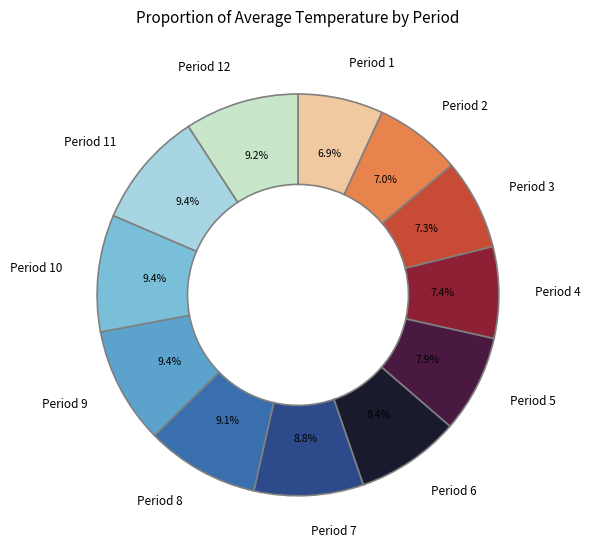

Does Period 10 account for over 50% of the chart?

No